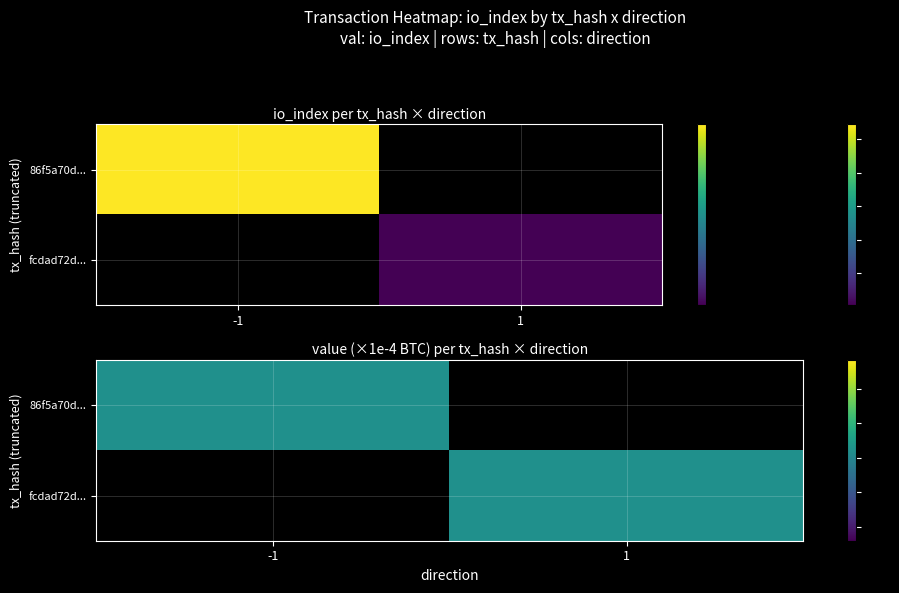

Reading right to left, transcribe all the data shown in this chart.

86f5a70d85352b4417a81115d9fe5f4576c4c34: 109	-1
fcdad72d9dc1fc7bd0a551c43b703a07737ae53: 1	1